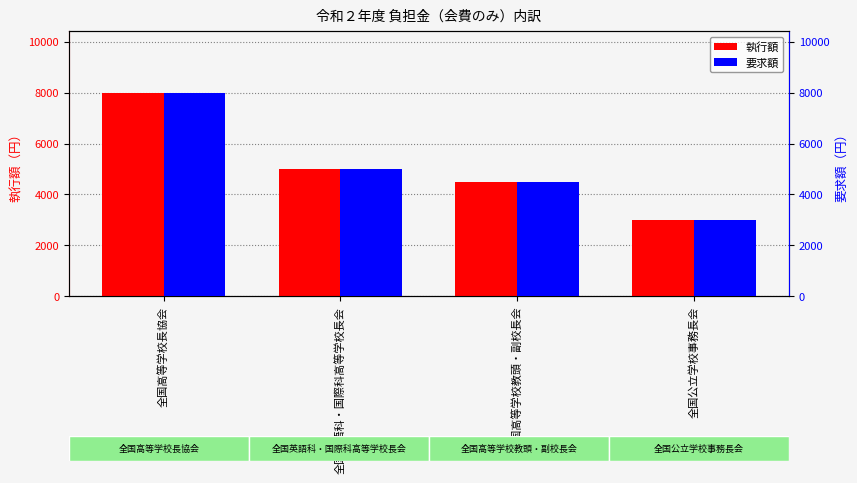

Are the bars grouped side by side (vs. stacked)?

Yes